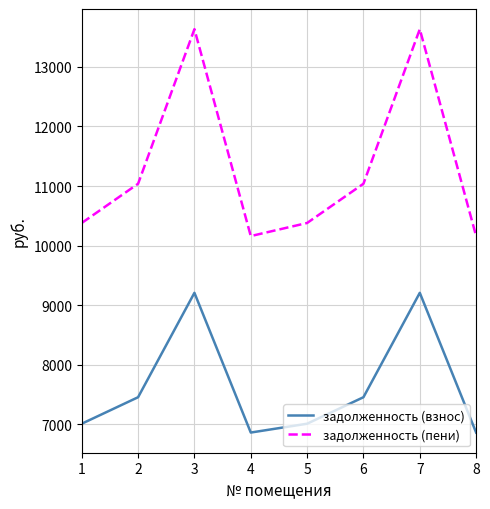

What is the maximum value for задолженность (пени)?

13632.7